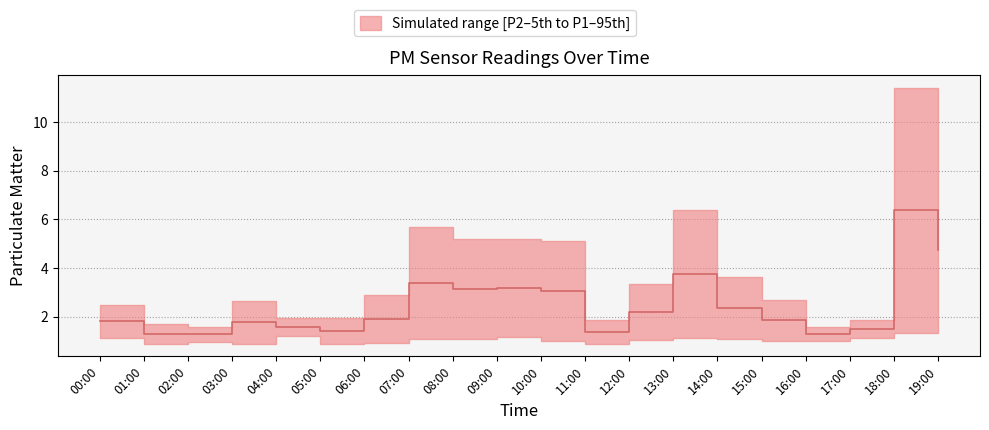

Between 16:00 and 01:00, which is larger?

01:00